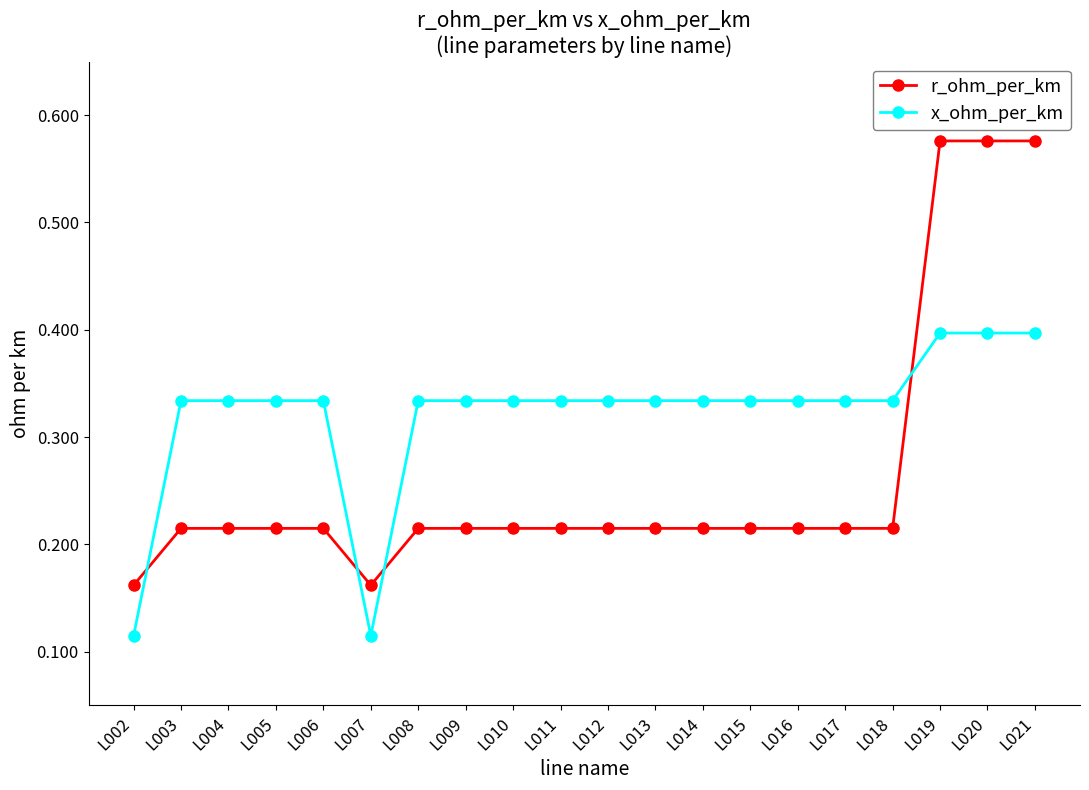

How many r_ohm_per_km values are between 0 and 1?

20